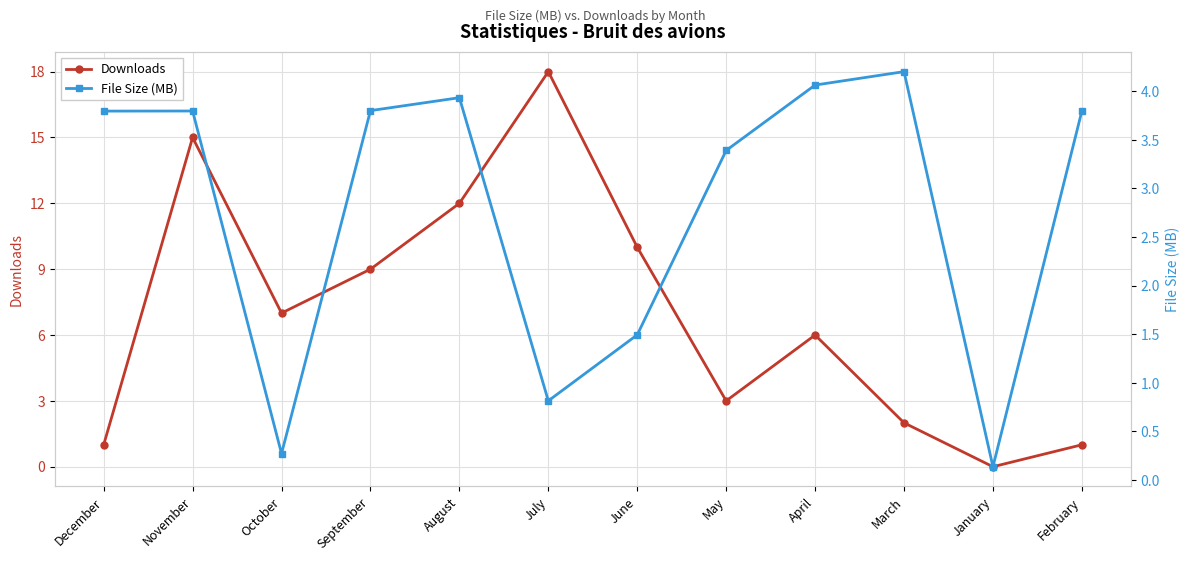

How many lines are shown in the chart?

2